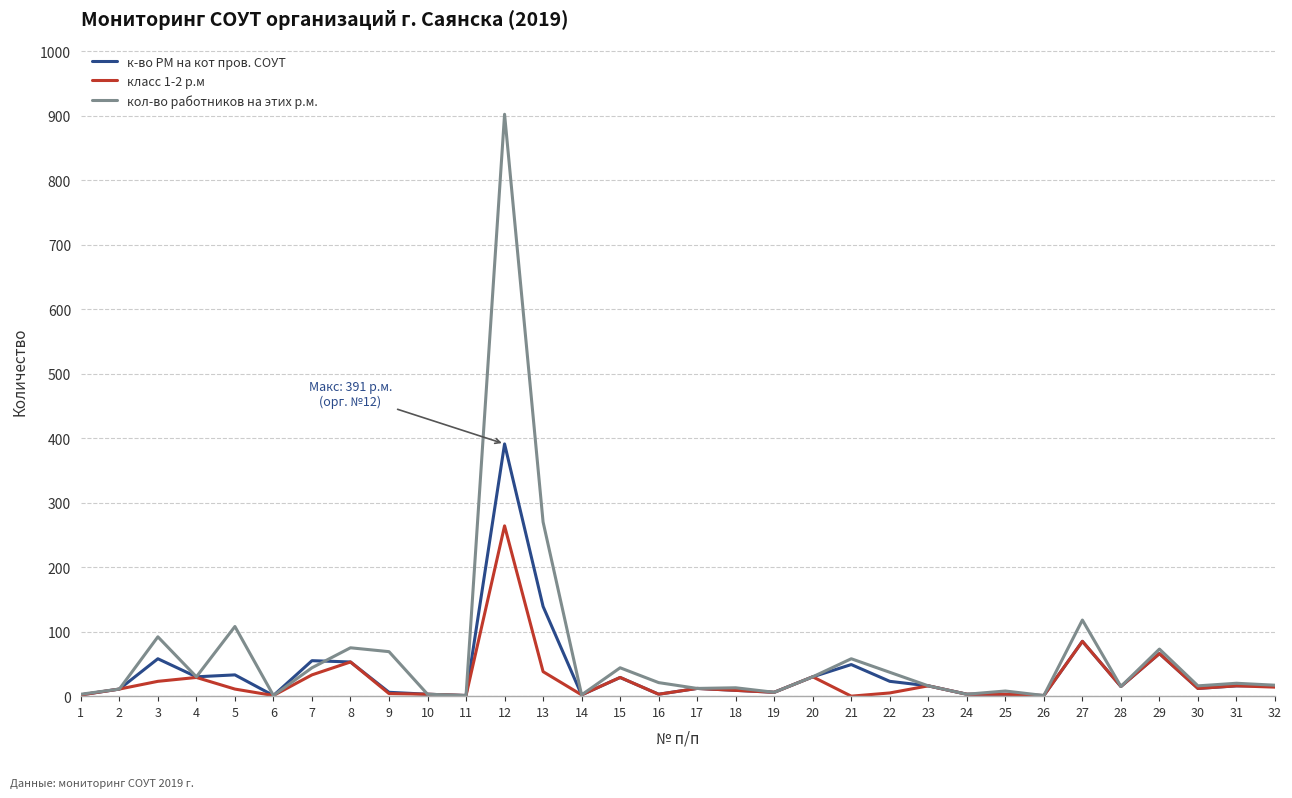

Rank the series by their maximum value, from highest to lowest.

кол-во работников на этих р.м., к-во РМ на кот пров. СОУТ, класс 1-2 р.м